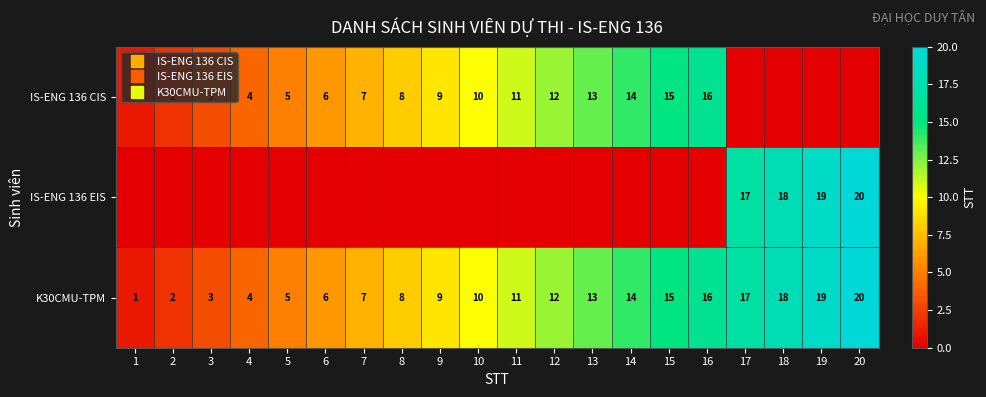

Is the value of K30CMU-TPM at 14 greater than the value of IS-ENG 136 EIS at 2?

Yes